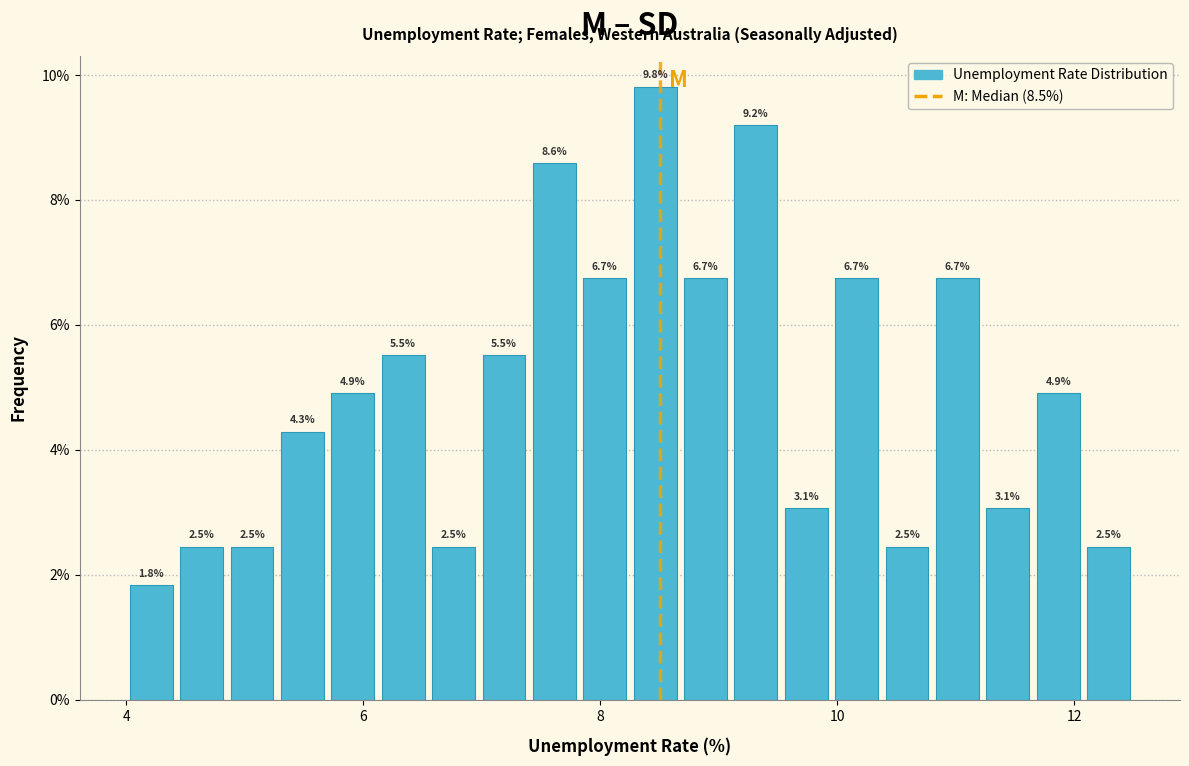

Read against the x-axis, roughly where is the centre of the tallest bar?

8.4